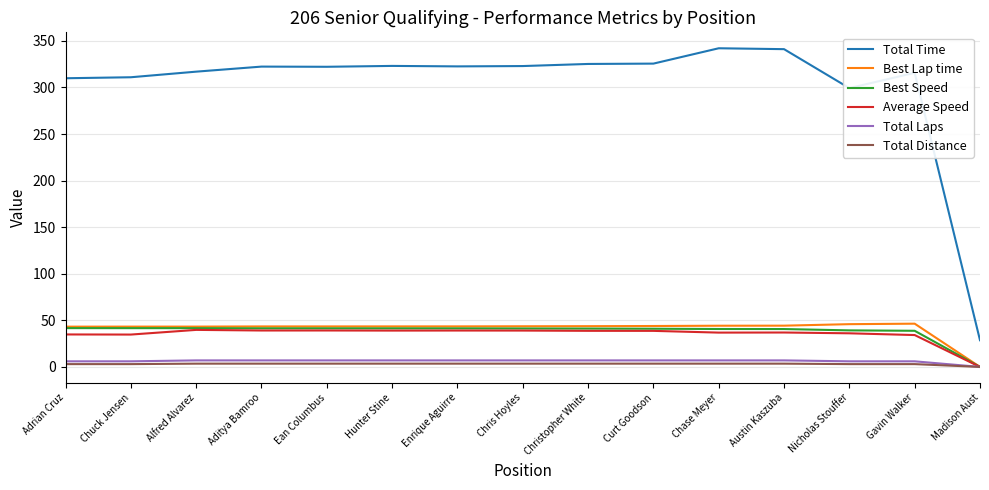

How many lines are shown in the chart?

6